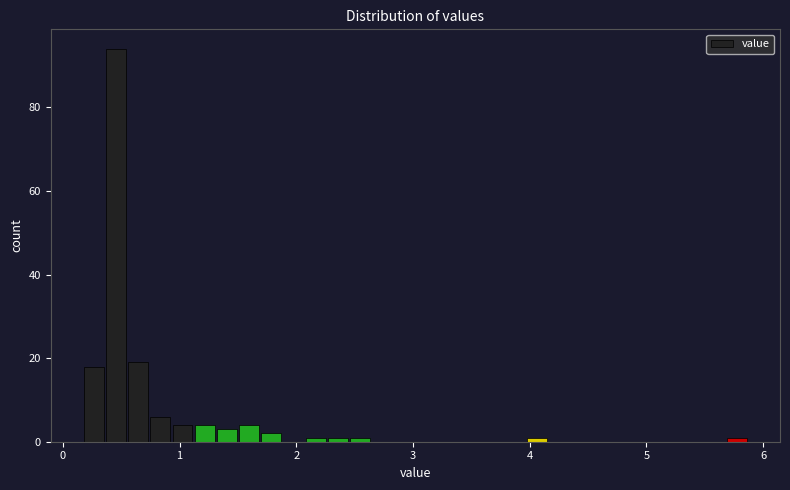

Read against the x-axis, roughly where is the centre of the tallest bar?

0.5